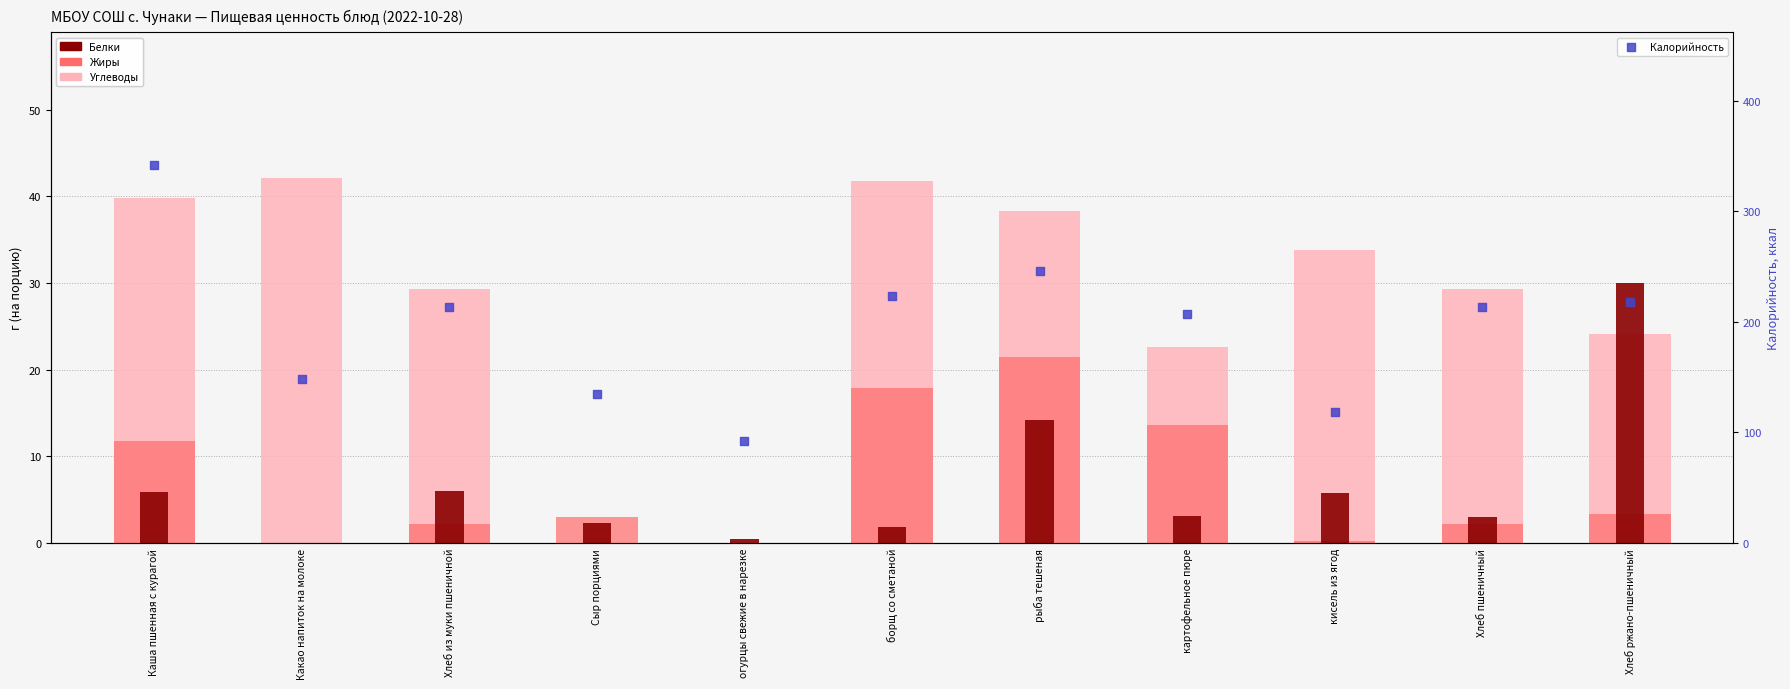

Which series has the largest Y range (max minus min)?

Калорийность